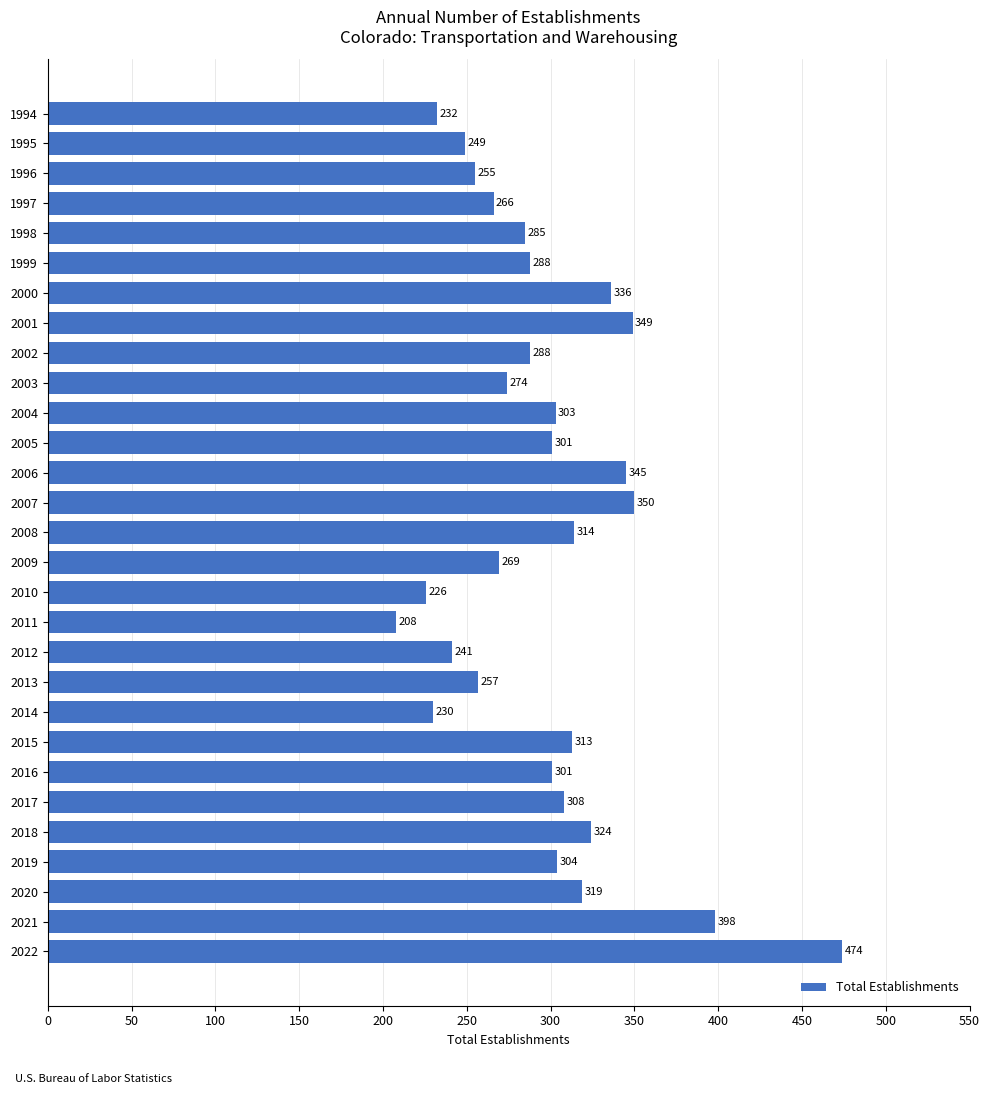

Does the chart contain stacked bars?

No